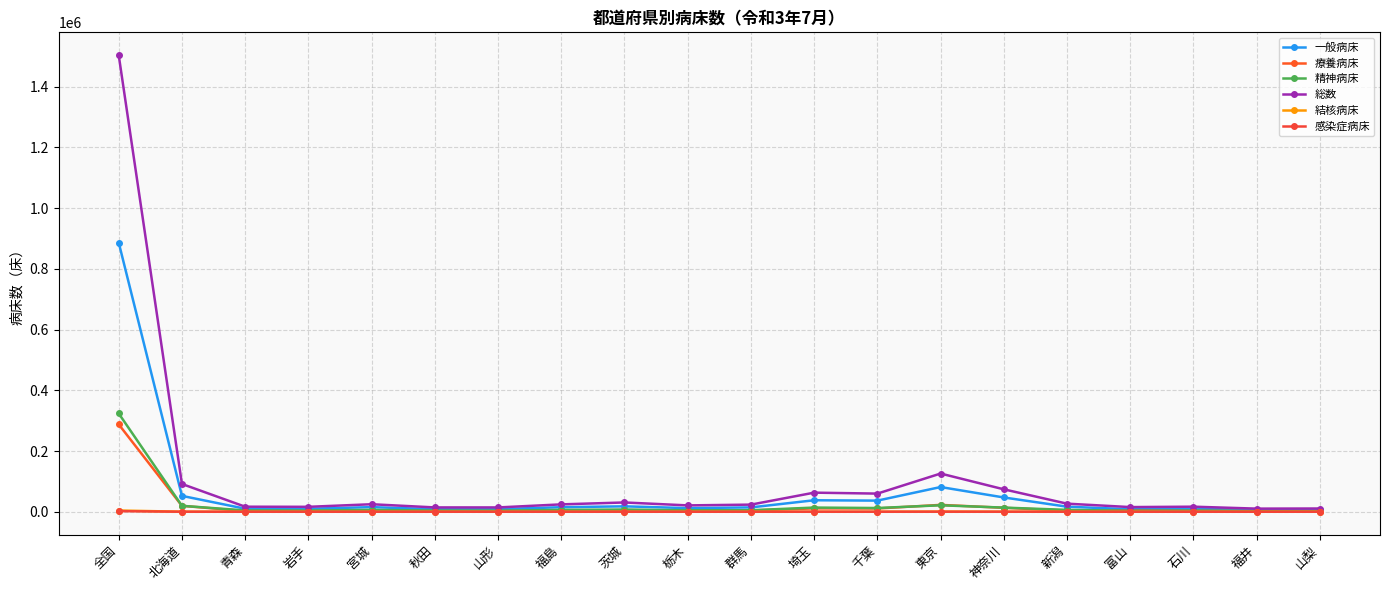

What is the difference between the highest and lowest values at 福井?

10244